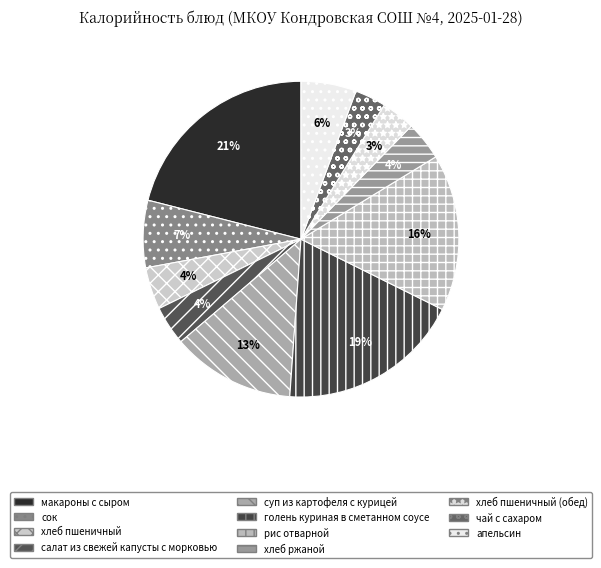

To the nearest percent, what percentage of the pie is хлеб пшеничный?

4%